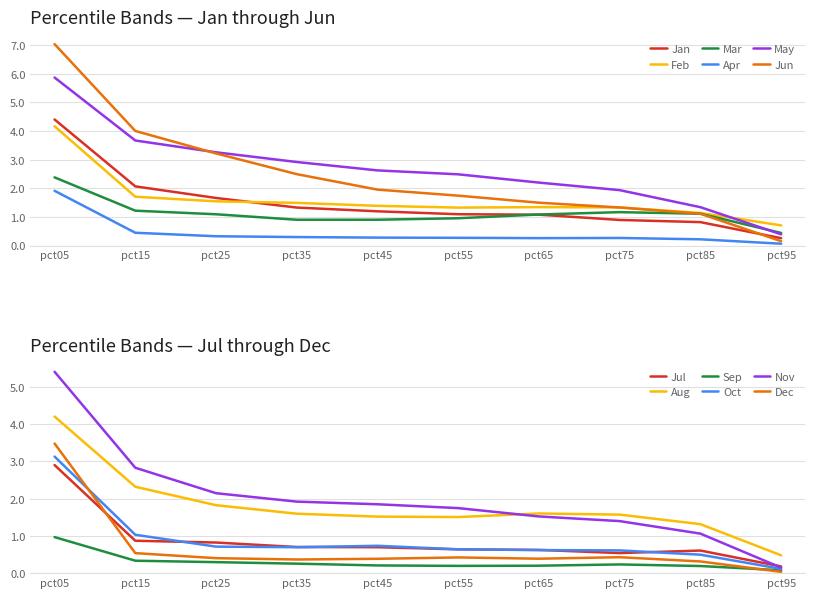

Rank the series by their maximum value, from highest to lowest.

Jun, May, Jan, Feb, Mar, Apr